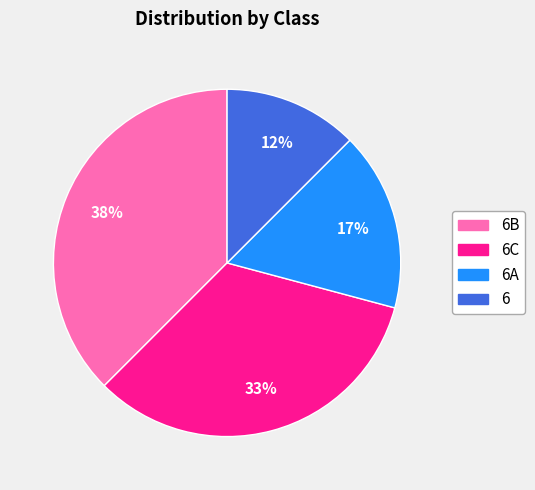

Does any single category account for the majority?

No